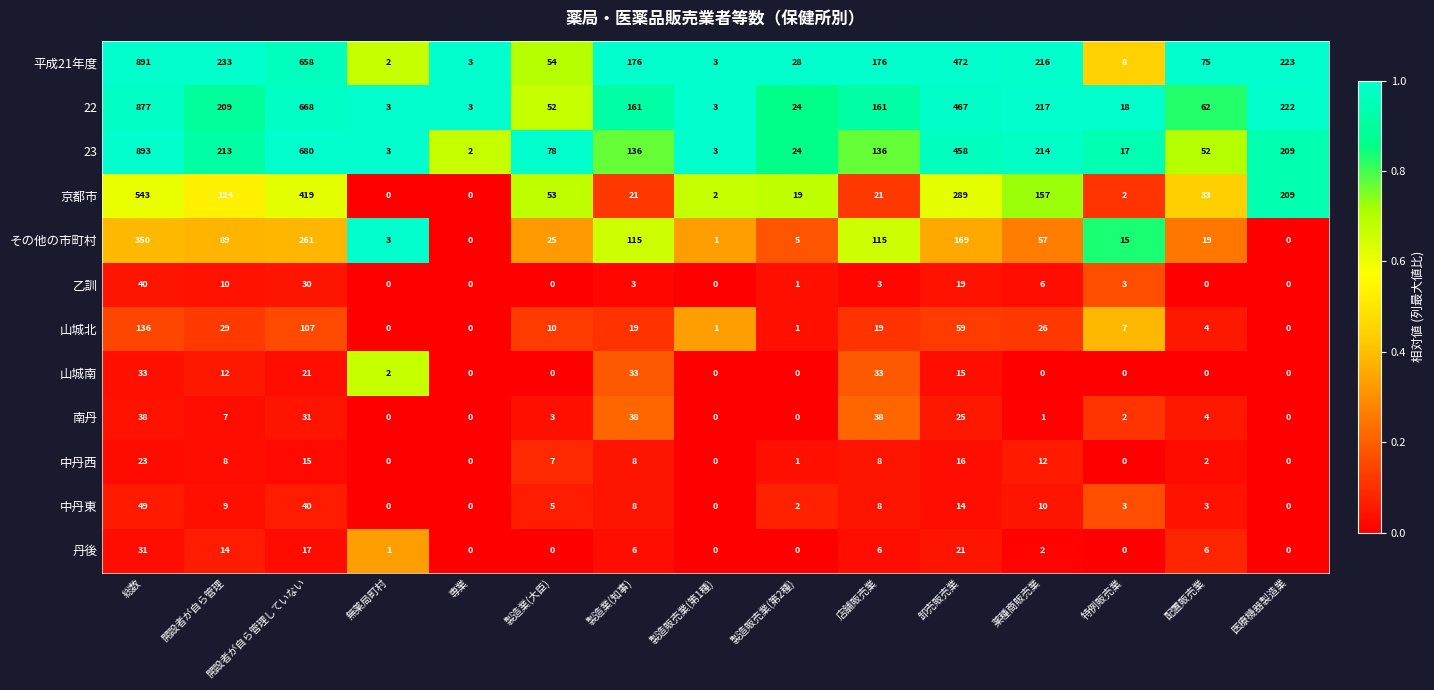

At which category is the sum across all series the highest?

総数